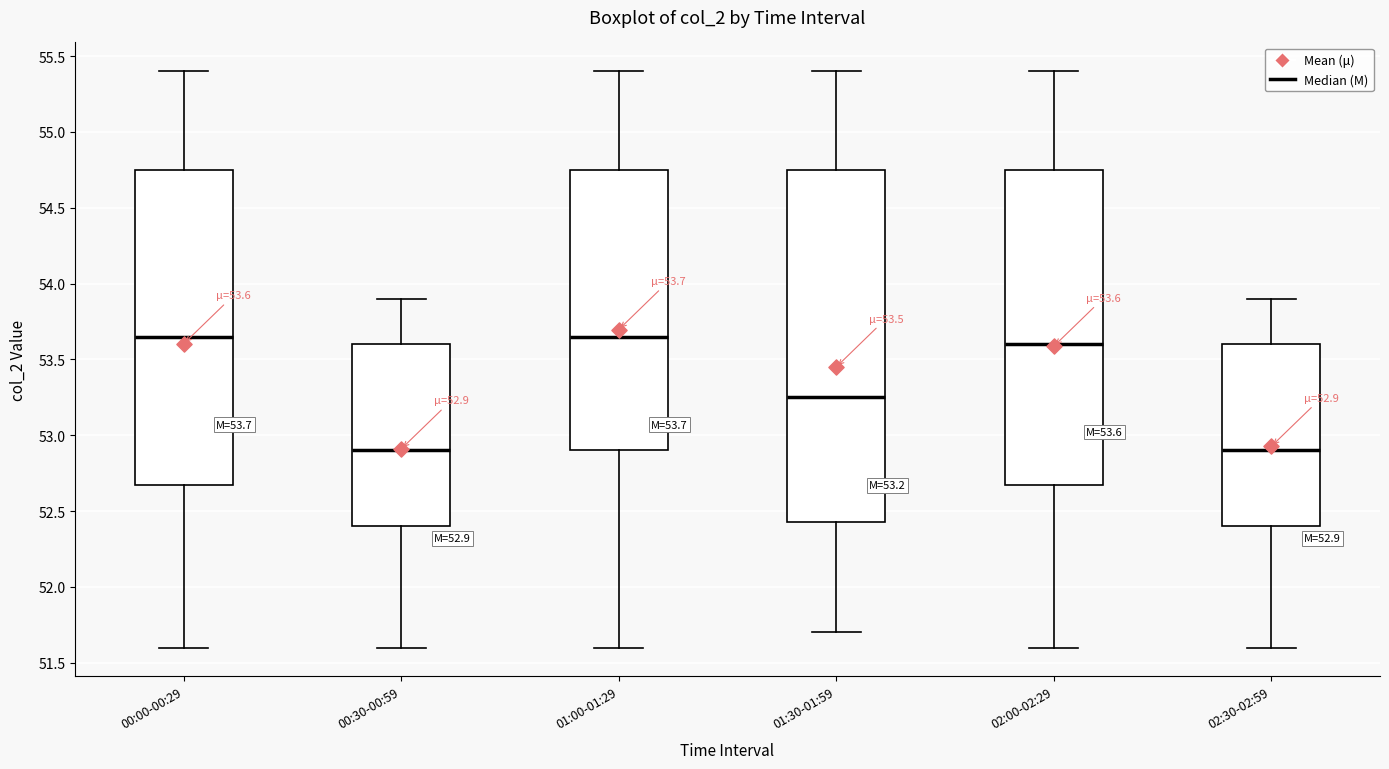

Comparing the boxes themselves (not the whiskers), which one is the tallest?

01:30-01:59